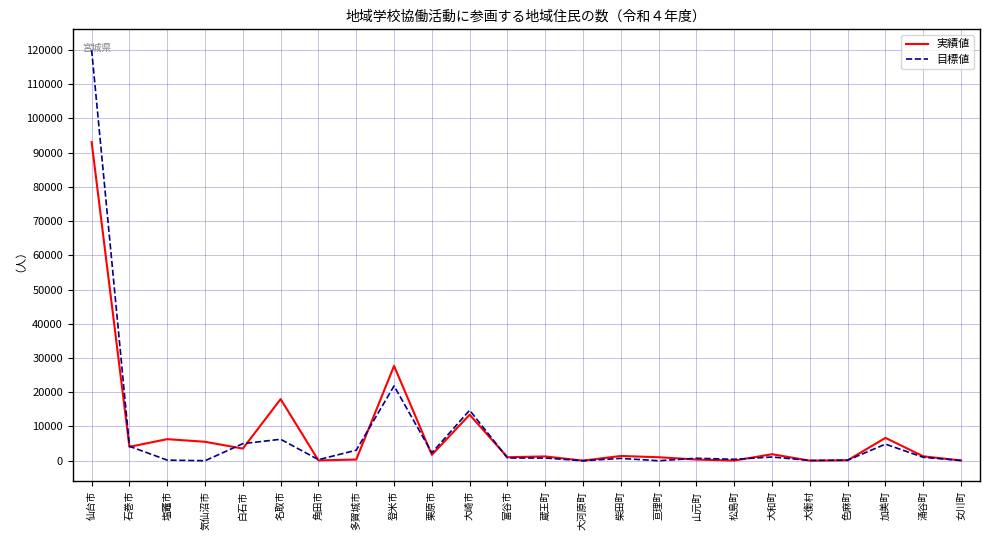

What are all the series names shown in the legend?

実績値, 目標値